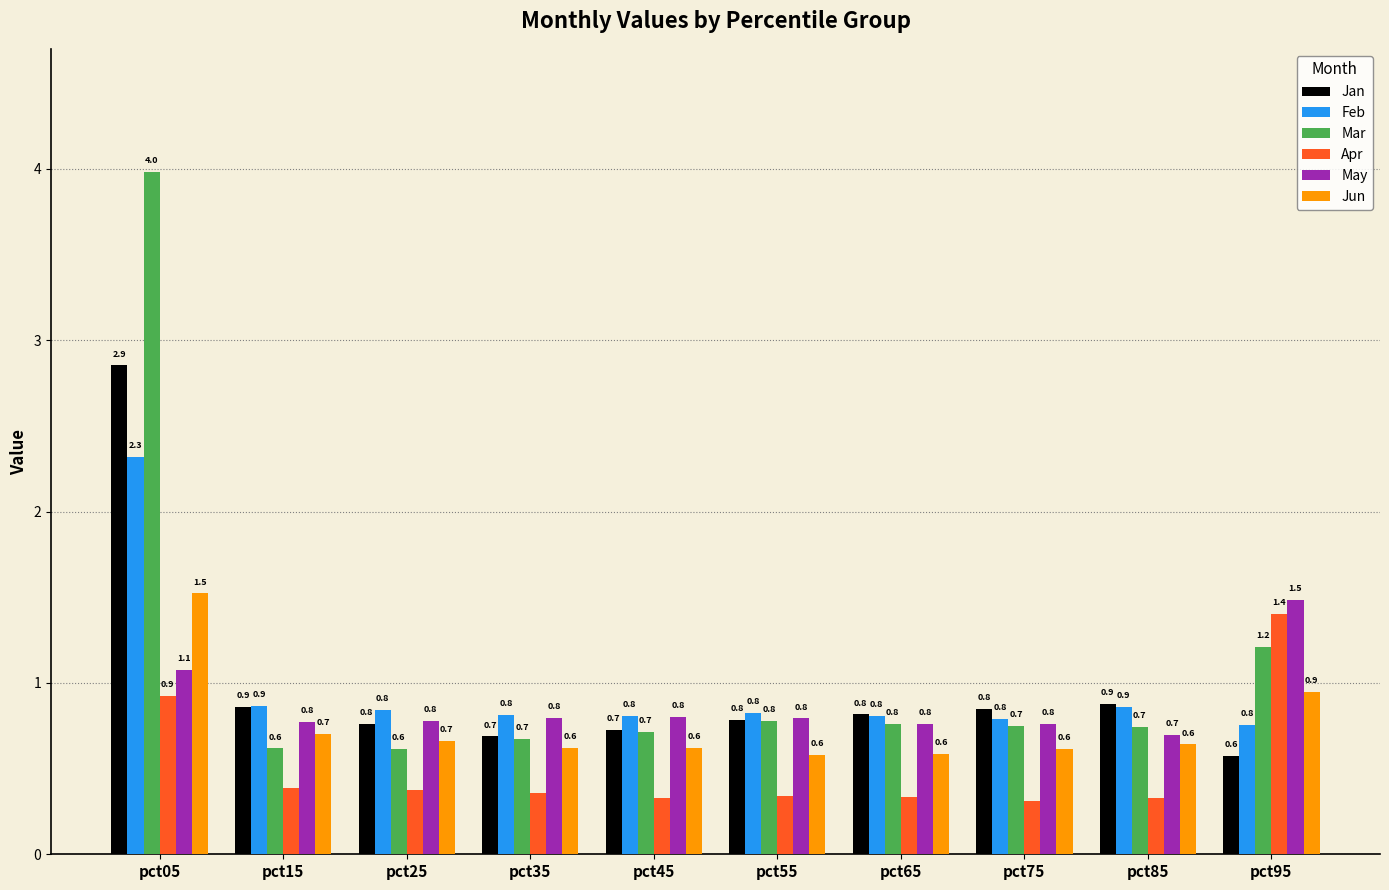

What is the minimum value for Jun?

0.6